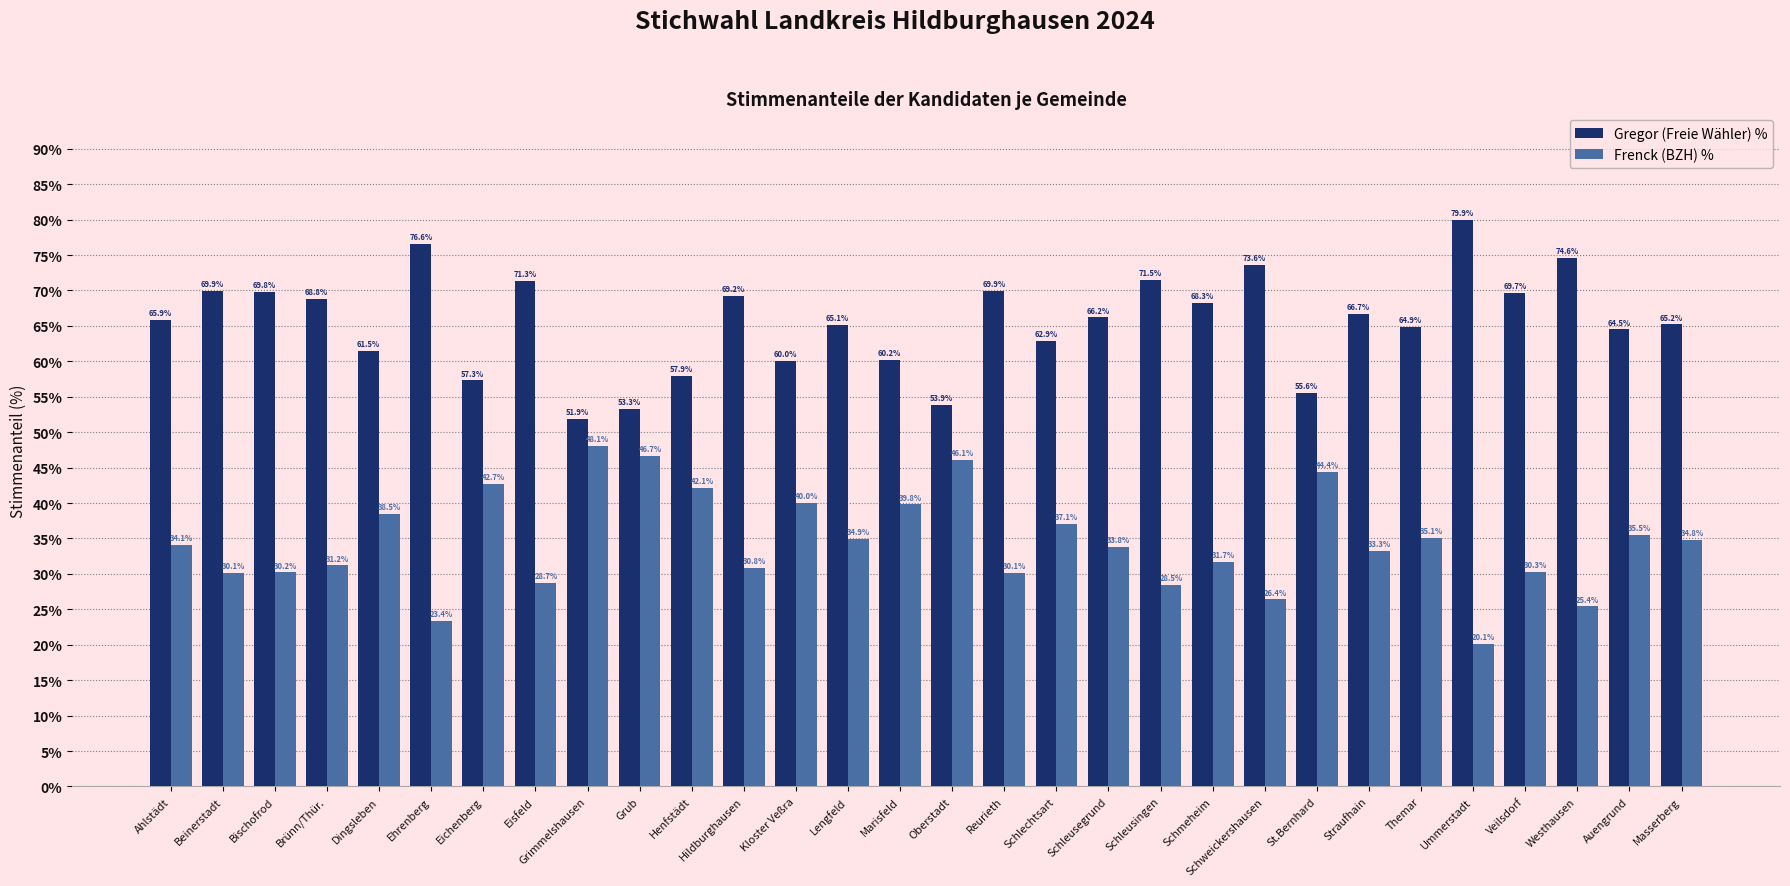

What is the spread (max minus min) of values at Bischofrod?

39.6